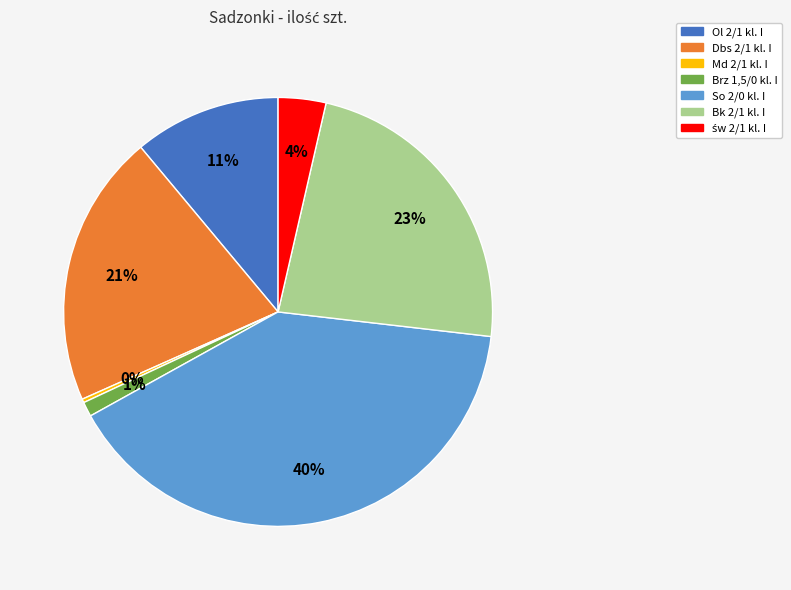

To the nearest percent, what is the difference between the largest and smallest slice percentages?

40%